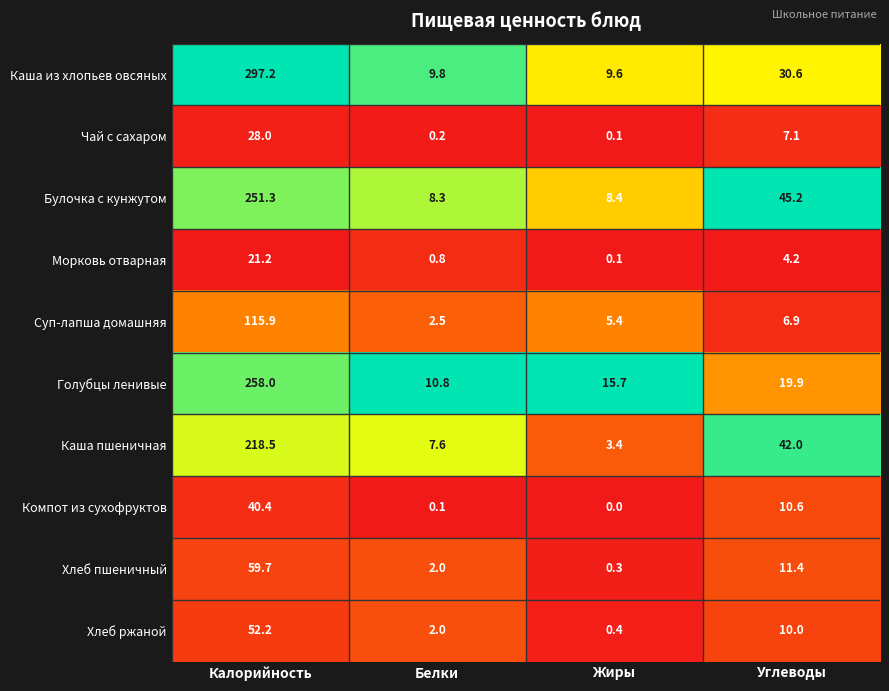

Is it true that Компот из сухофруктов equals 16.6 at Углеводы?

False